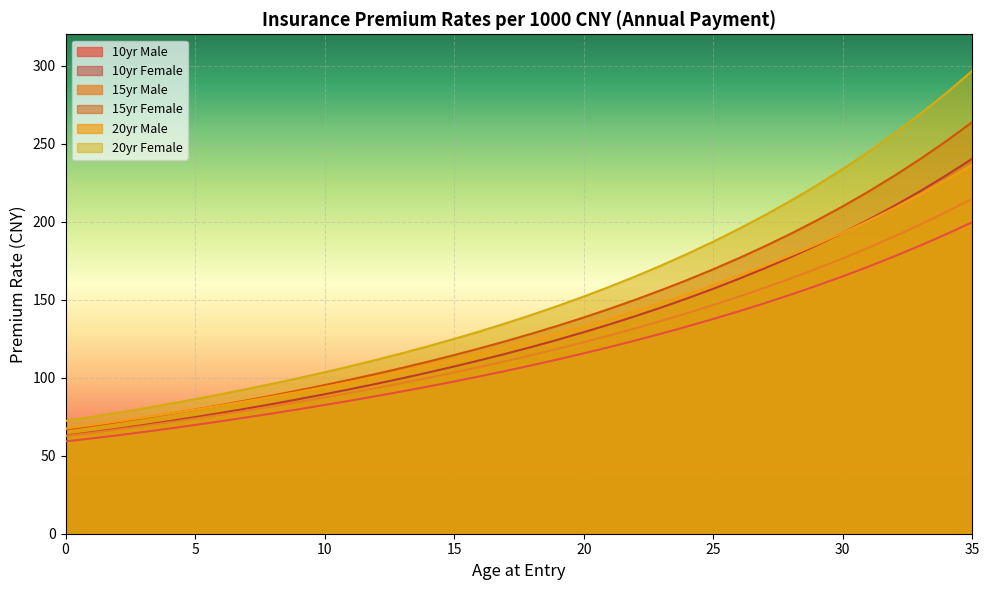

Reading right to left, transcribe all the data shown in this chart.

10yr Male: 199.6	192.0	184.7	177.8	171.2	164.9	158.9	153.2	147.8	142.6	137.6	132.8	128.2	123.8	119.6	115.6	111.7	107.9	104.3	100.9	97.5	94.3	91.2	88.2	85.3	82.5	79.8	77.1	74.6	72.1	69.7	67.4	65.2	63.0	61.0	59.2
10yr Female: 240.3	229.7	219.6	210.2	201.2	192.8	184.8	177.3	170.2	163.4	156.9	150.8	145.0	139.4	134.1	129.1	124.3	119.7	115.3	111.2	107.2	103.3	99.6	96.1	92.7	89.4	86.2	83.2	80.2	77.4	74.7	72.1	69.6	67.2	65.0	62.9
15yr Male: 214.7	206.2	198.2	190.5	183.3	176.4	169.9	163.6	157.7	152.0	146.5	141.3	136.4	131.6	127.0	122.7	118.5	114.5	110.6	106.9	103.3	99.9	96.6	93.4	90.3	87.3	84.4	81.6	78.9	76.3	73.8	71.4	69.0	66.8	64.6	62.6
15yr Female: 263.8	251.6	240.2	229.4	219.3	209.8	200.8	192.3	184.2	176.6	169.4	162.6	156.1	150.0	144.1	138.6	133.3	128.2	123.4	118.8	114.5	110.3	106.3	102.4	98.8	95.2	91.8	88.6	85.5	82.4	79.5	76.8	74.1	71.5	69.1	66.8
20yr Male: 236.5	226.7	217.5	208.8	200.6	192.8	185.4	178.4	171.8	165.4	159.4	153.6	148.0	142.8	137.7	132.9	128.2	123.8	119.5	115.5	111.5	107.8	104.2	100.7	97.3	94.1	90.9	87.9	85.0	82.2	79.5	76.9	74.4	71.9	69.6	67.4
20yr Female: 296.6	282.4	269.1	256.5	244.7	233.7	223.2	213.4	204.2	195.4	187.2	179.3	171.9	164.9	158.2	151.9	146.0	140.3	134.9	129.7	124.8	120.2	115.7	111.4	107.3	103.5	99.7	96.1	92.7	89.4	86.2	83.2	80.3	77.5	74.8	72.3